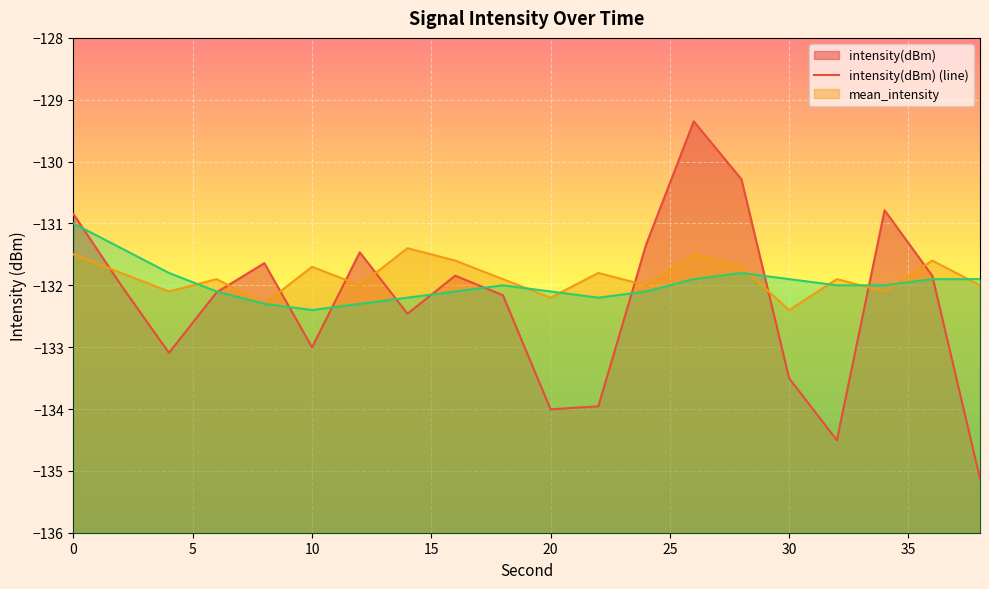

How many data points in intensity(dBm) (line) are above -132?

9